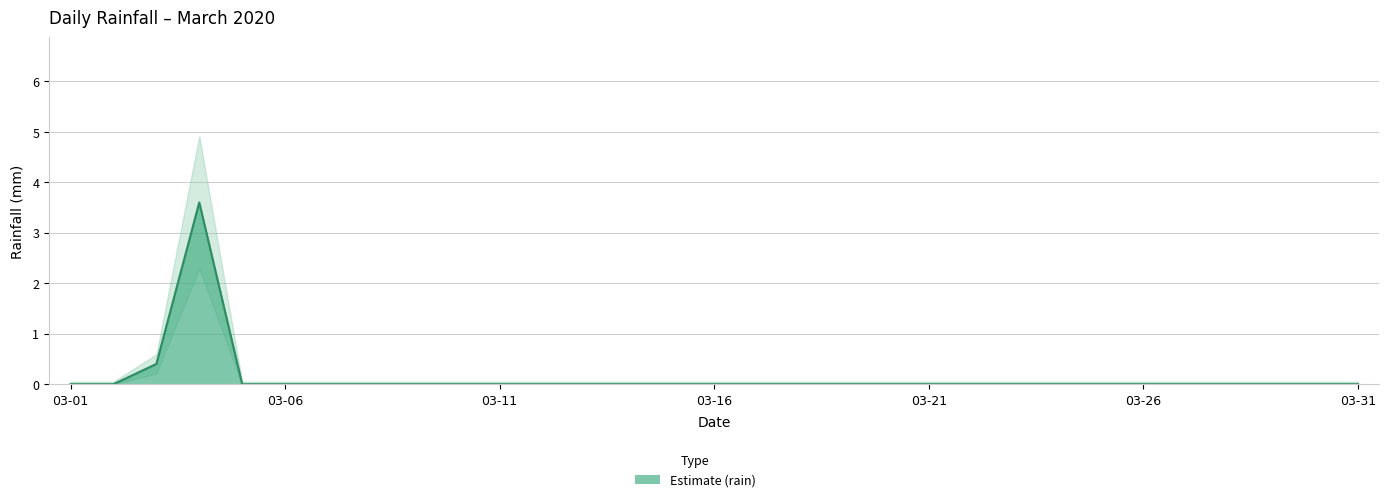

Count the number of data series in this chart.

1